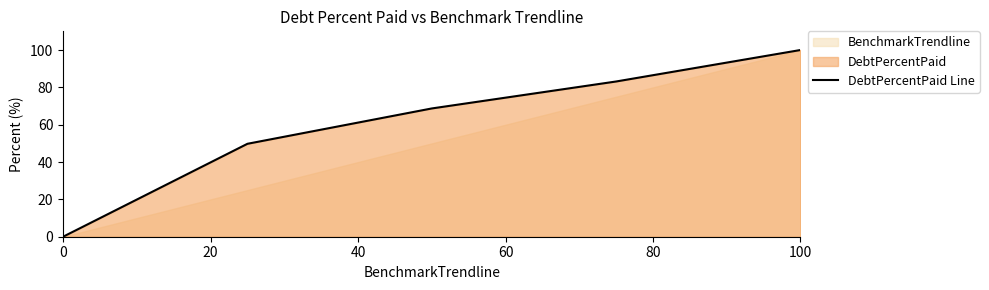

How many values are above zero?

4